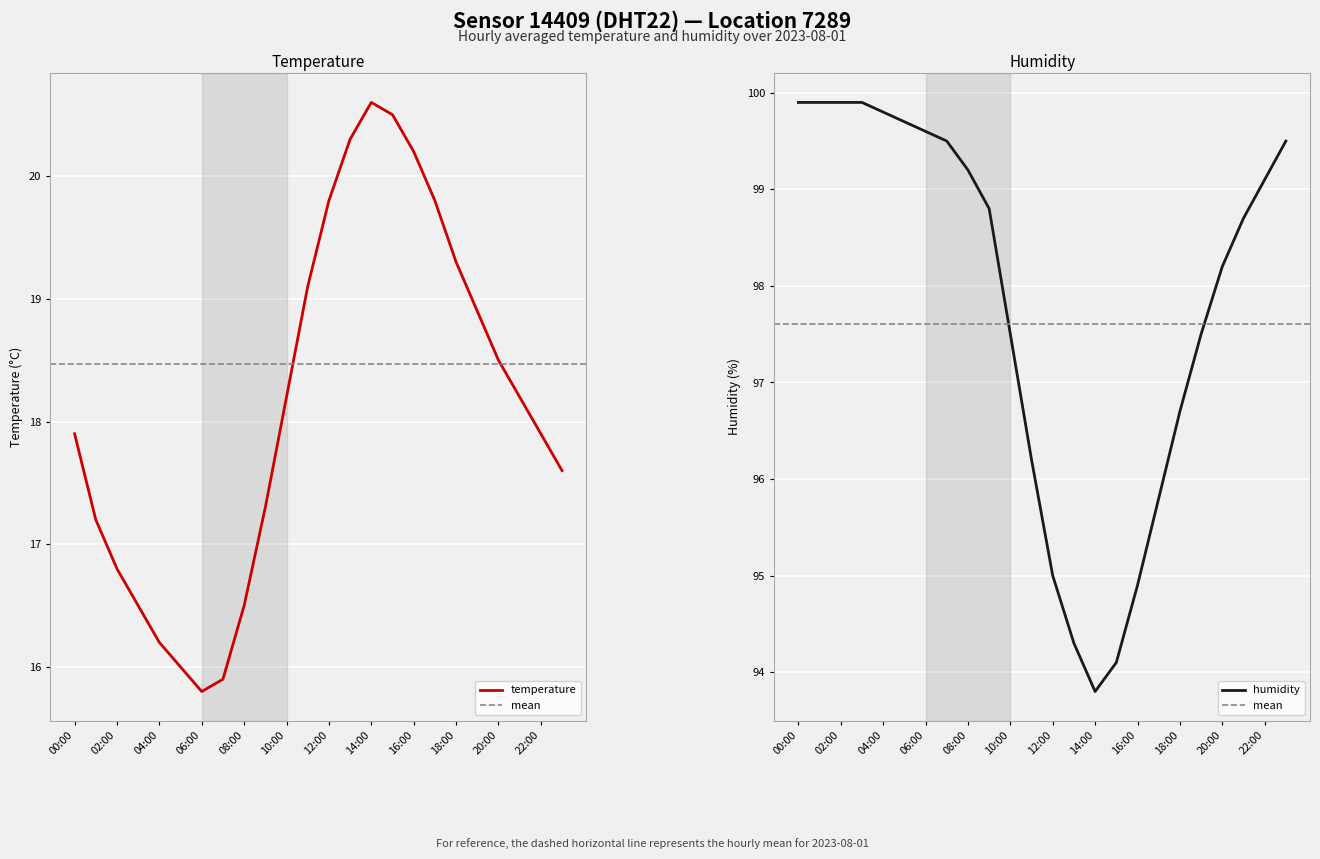

True or false: humidity and temperature intersect in this chart.

False